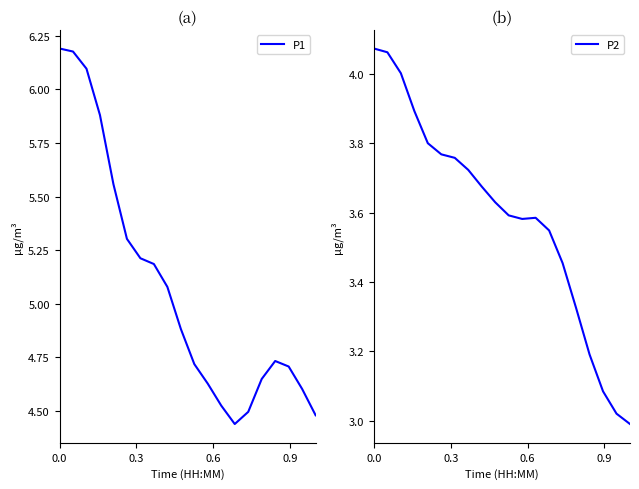

Does the chart display data point markers on the line(s)?

No